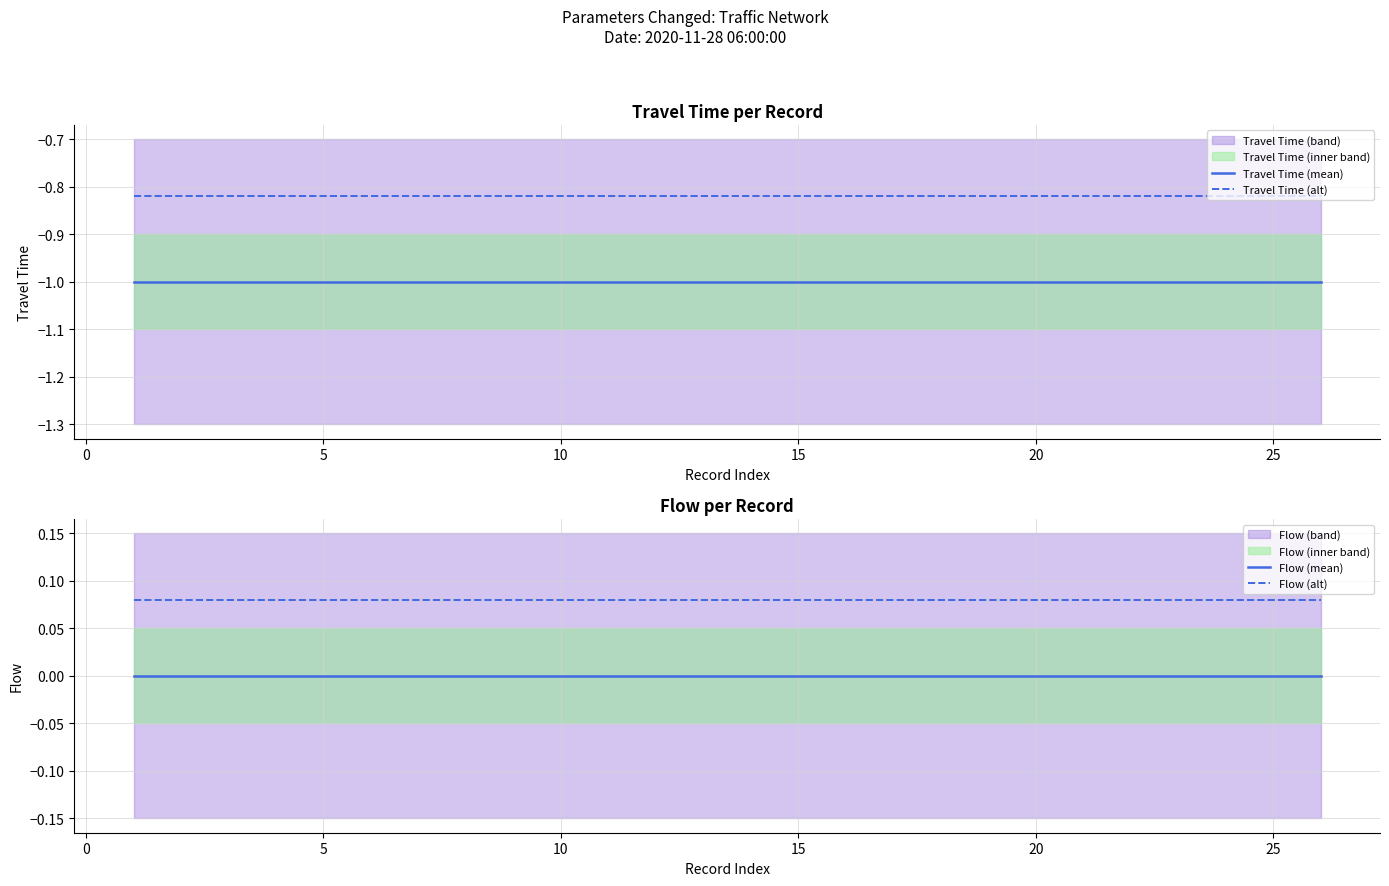

What is the lowest value of the Travel Time (mean) series?

-1.0